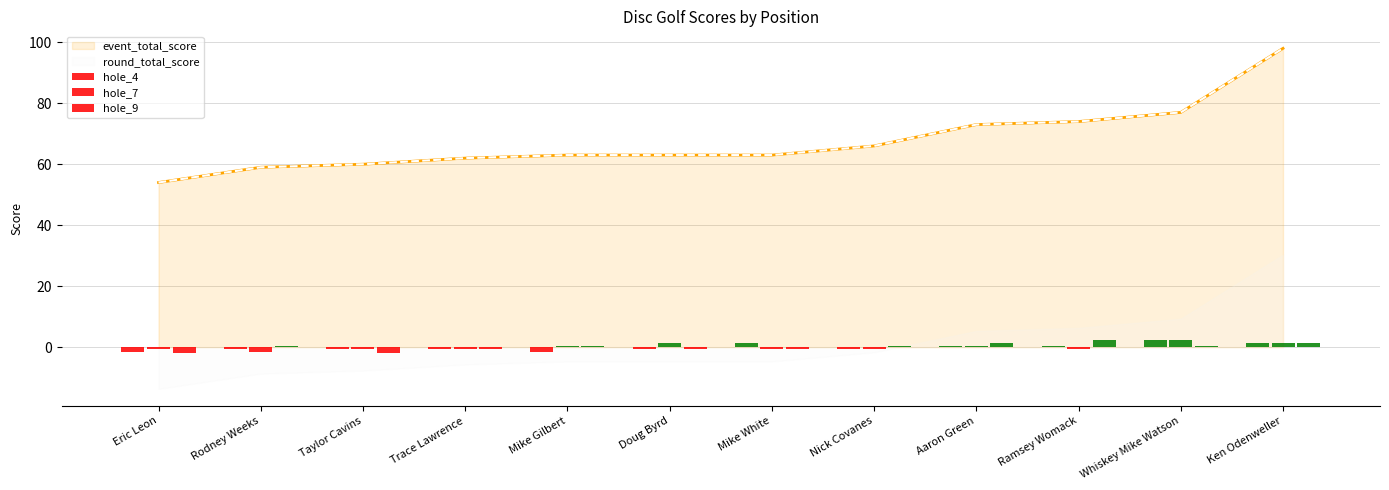

At how many categories does at least one series exceed 53?

12